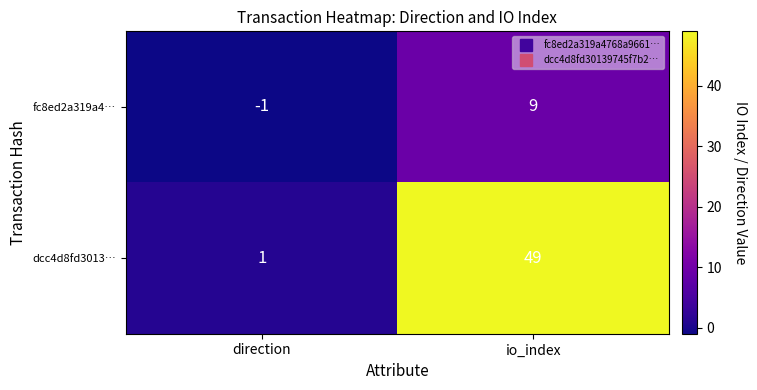

Which series has the largest range (max minus min)?

dcc4d8fd3013…